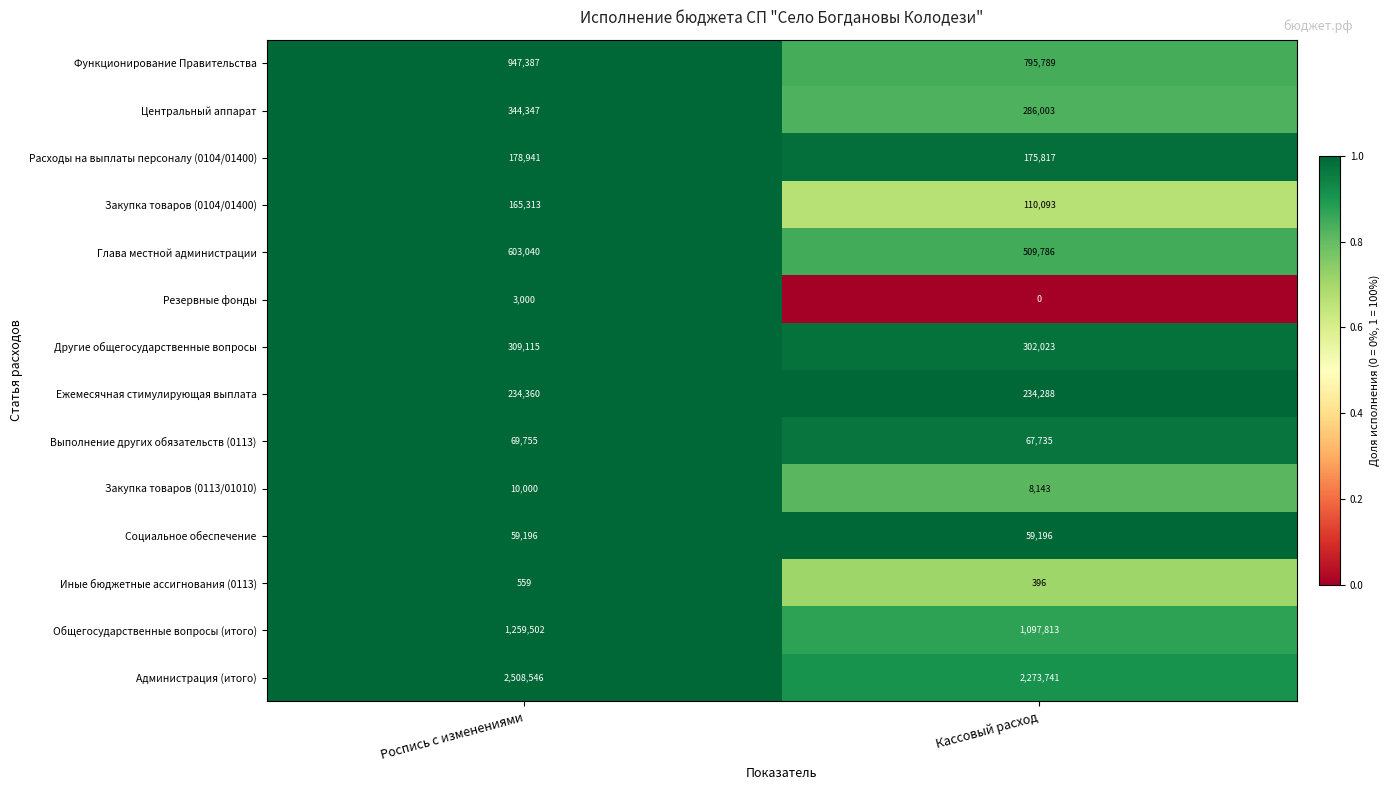

Which series has the largest total across all categories?

Администрация (итого)